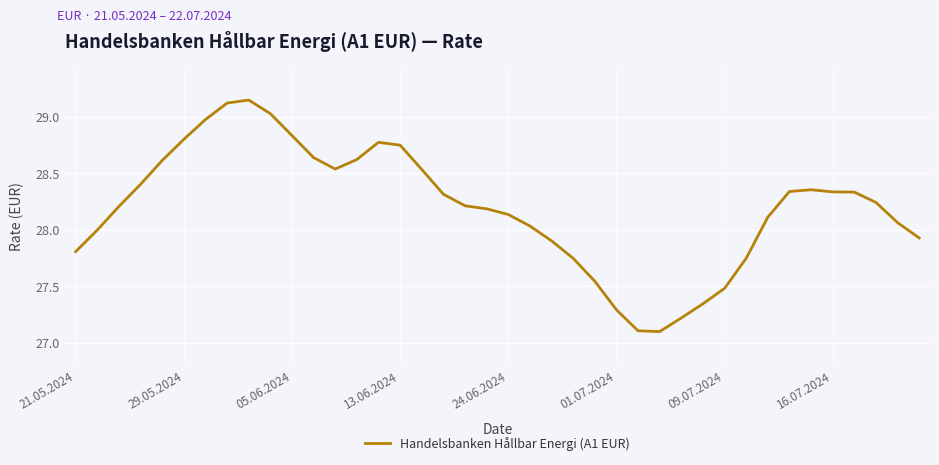

How many lines are shown in the chart?

1